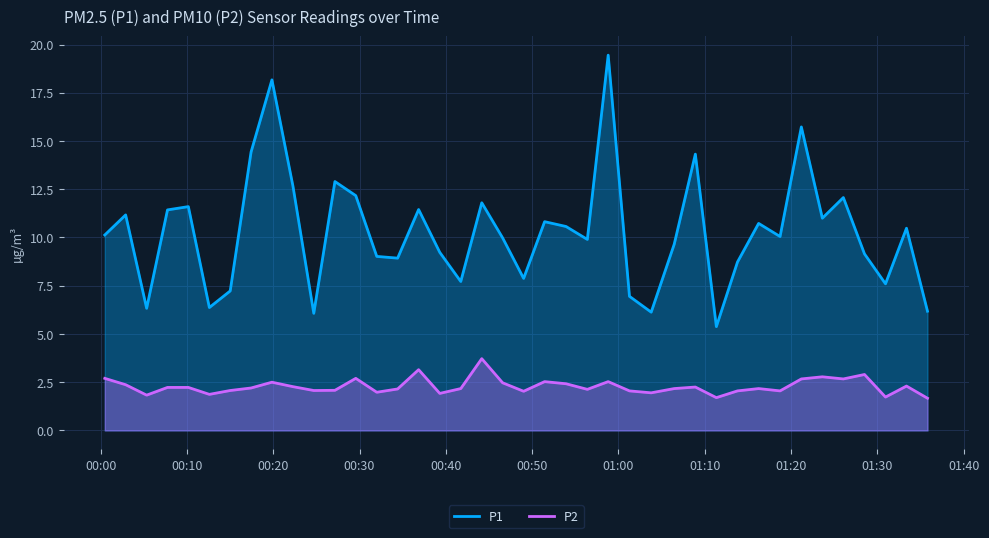

What is the label of the 22nd point from the left?

2023-03-13T00:51:27